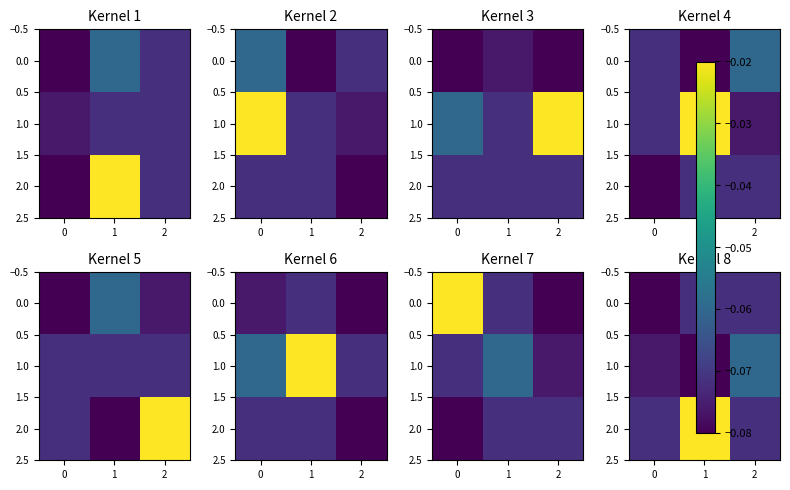

Is it true that 1.0 equals -0.1 at 1?

False